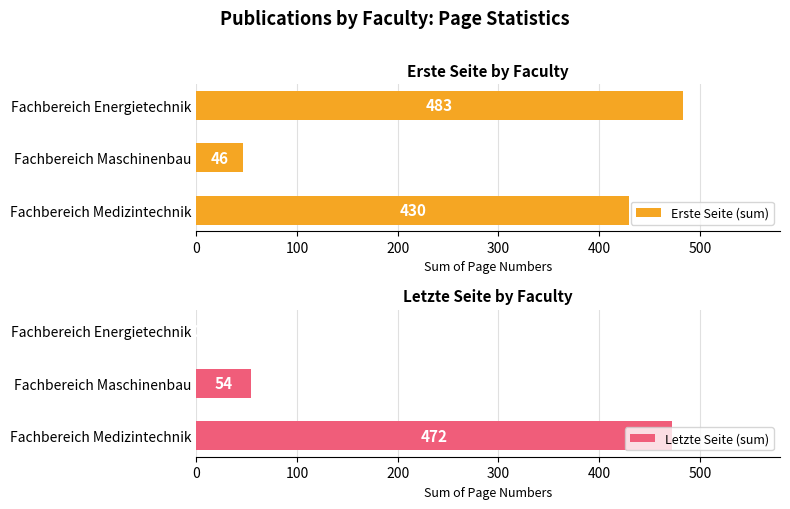

How many values in the Letzte Seite (sum) series are below 54?

1